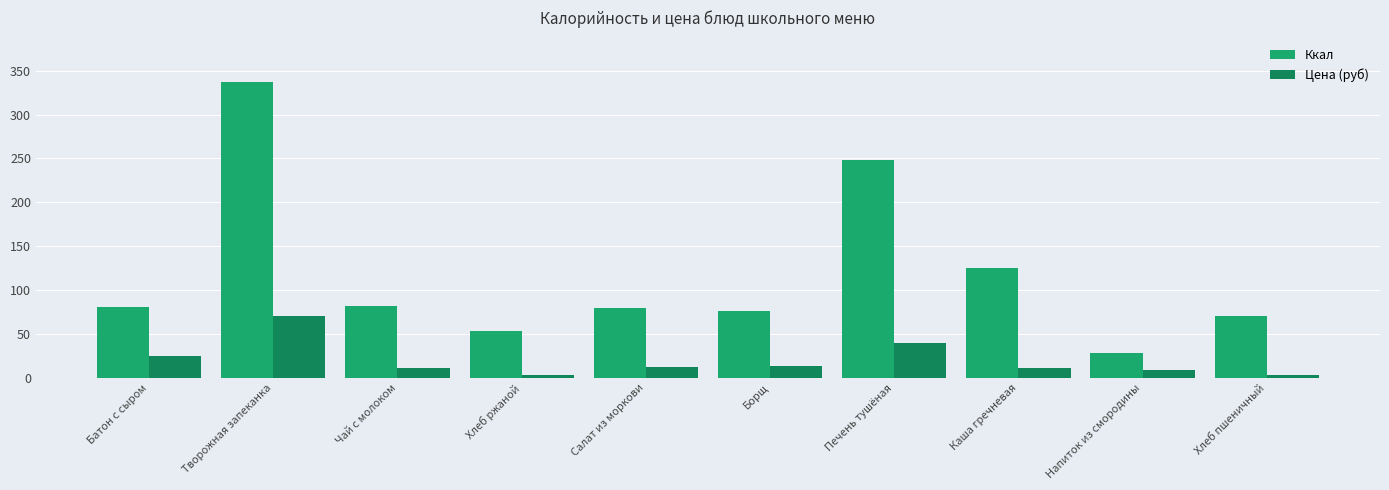

At which label is Ккал closest to 182?

Каша гречневая